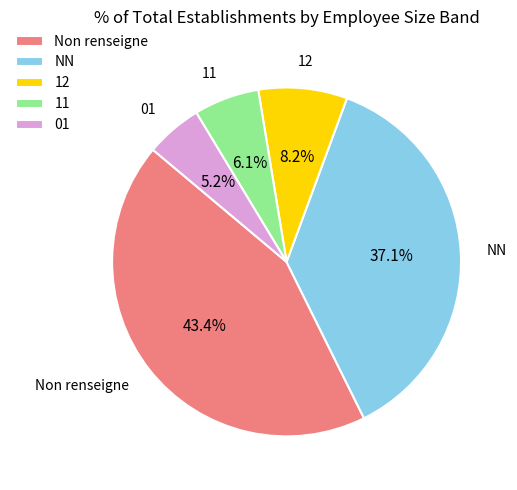

To the nearest percent, what is the difference between the 11 and 01 slice percentages?

1%